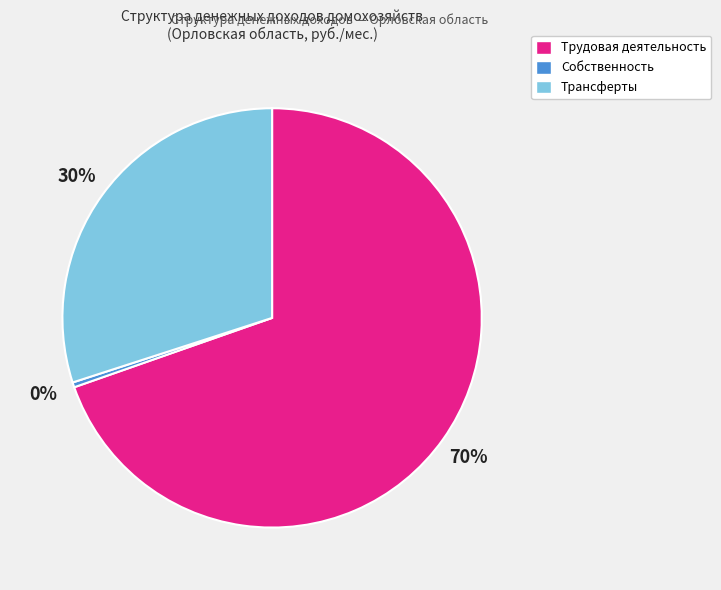

Approximately how many times larger is the value at Трансферты compared to Собственность?

78.4